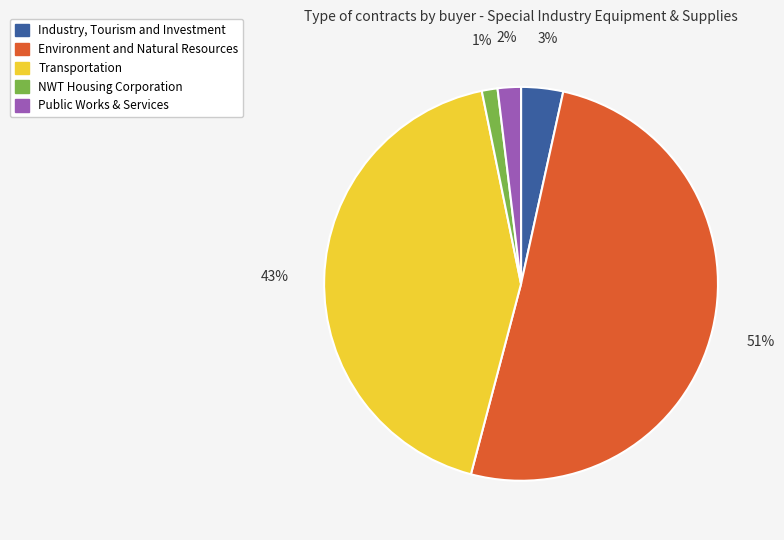

To the nearest percent, what is the average slice percentage?

20%